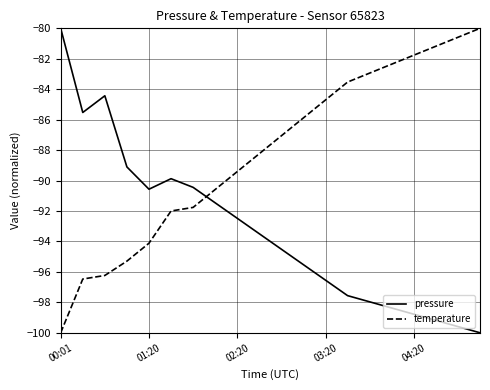

List the series in order of their overall mean, lowest first.

pressure, temperature